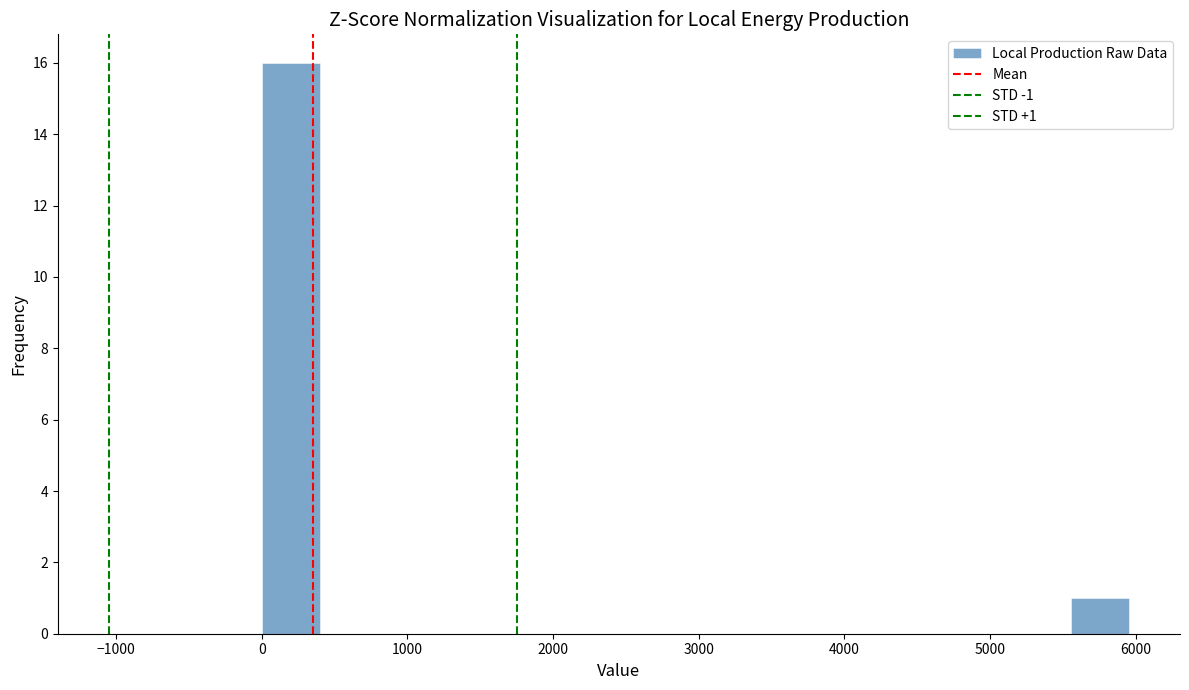

Around what value on the x-axis is the tallest bar? Give the approximate position of its centre, as read against the axis.

200